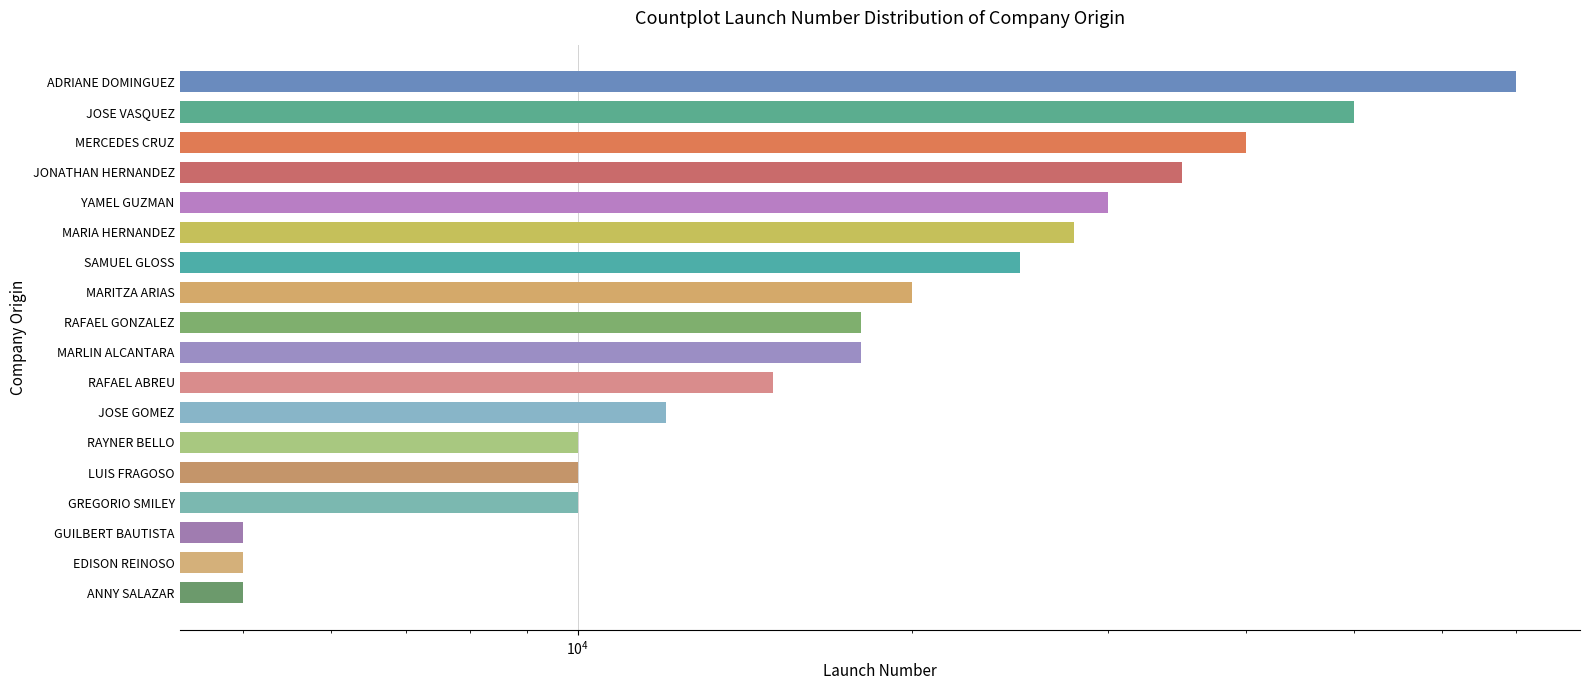

What is the value of the 13th bar from the left?

10000